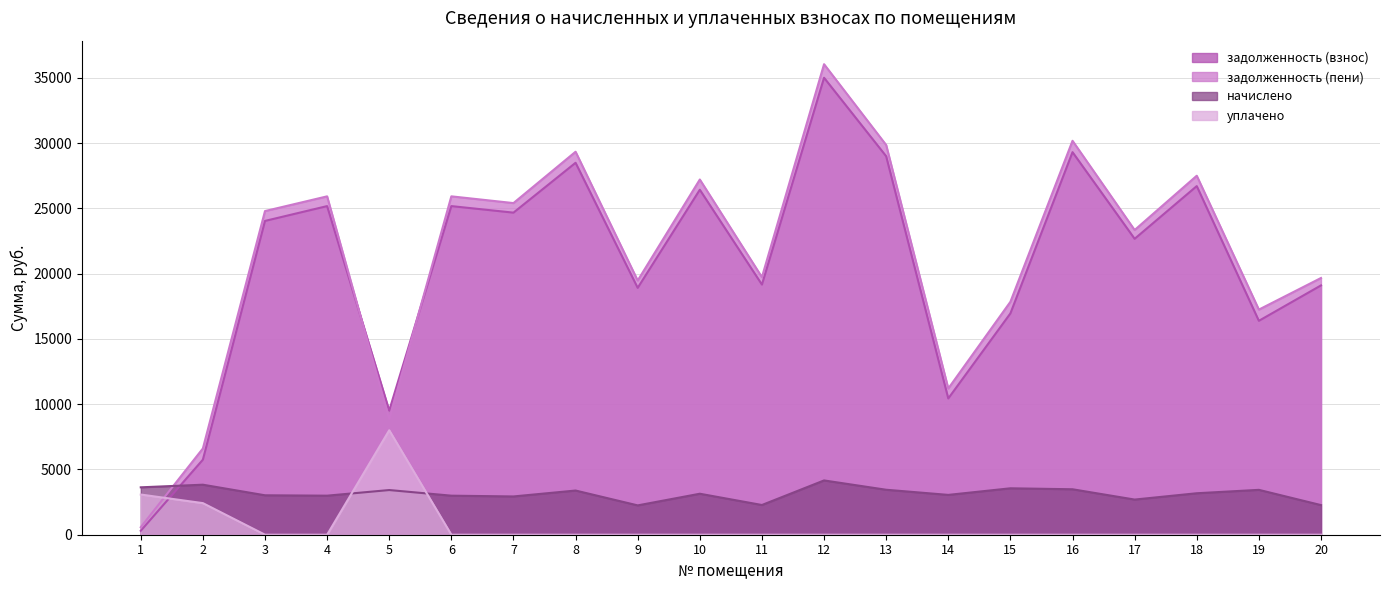

Reading left to right, transcribe all the data shown in this chart.

задолженность (взнос): 1=301.8	2=5748.9	3=24036.7	4=25171.7	5=9511.2	6=25171.7	7=24670.8	8=28490.3	9=18910.1	10=26424.0	11=19160.4	12=35002.5	13=28991.2	14=10438.6	15=16952.4	16=29304.2	17=22667.0	18=26704.8	19=16384.6	20=19097.9
задолженность (пени): 1=575.8	2=6606.8	3=24791.9	4=25919.4	5=8866.8	6=25919.4	7=25403.6	8=29336.6	9=19471.8	10=27208.9	11=19729.6	12=36042.2	13=29852.4	14=11201.2	15=17841.5	16=30174.7	17=23340.4	18=27499.1	19=17244.0	20=19665.2
начислено: 1=3630.7	2=3831.6	3=3020.6	4=2990.9	5=3422.4	6=2990.9	7=2931.4	8=3385.2	9=2246.9	10=3139.7	11=2276.6	12=4159.0	13=3444.7	14=3050.4	15=3556.3	16=3481.9	17=2693.3	18=3176.9	19=3437.3	20=2269.2
уплачено: 1=3078.4	2=2420.0	3=0.0	4=0.0	5=8001.2	6=0.0	7=0.0	8=0.0	9=0.0	10=0.0	11=0.0	12=0.0	13=0.0	14=0.0	15=0.0	16=0.0	17=0.0	18=0.0	19=0.0	20=0.0